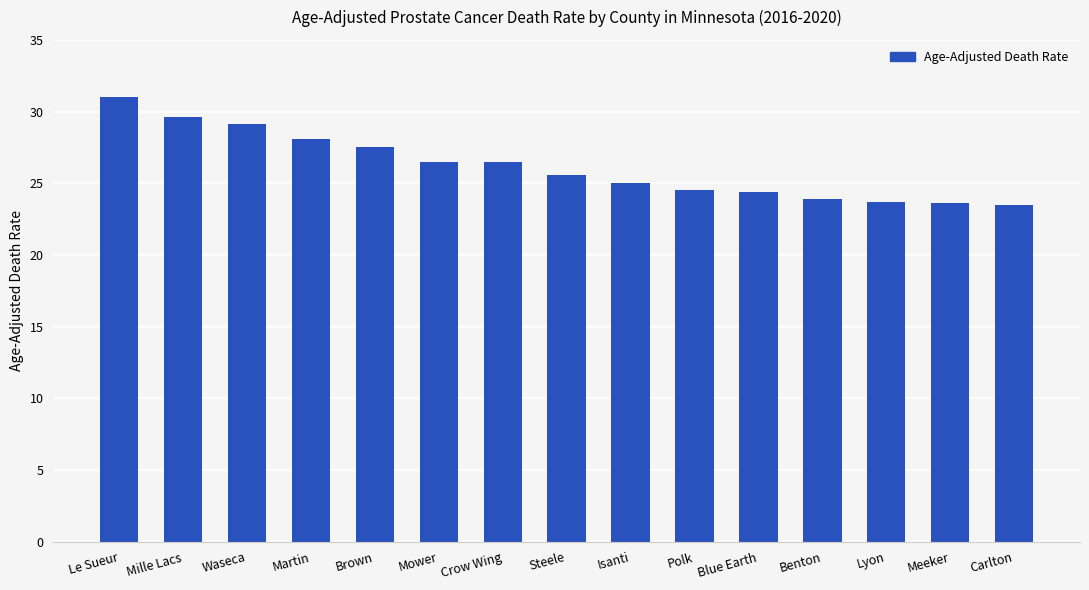

What is the average value?

26.2